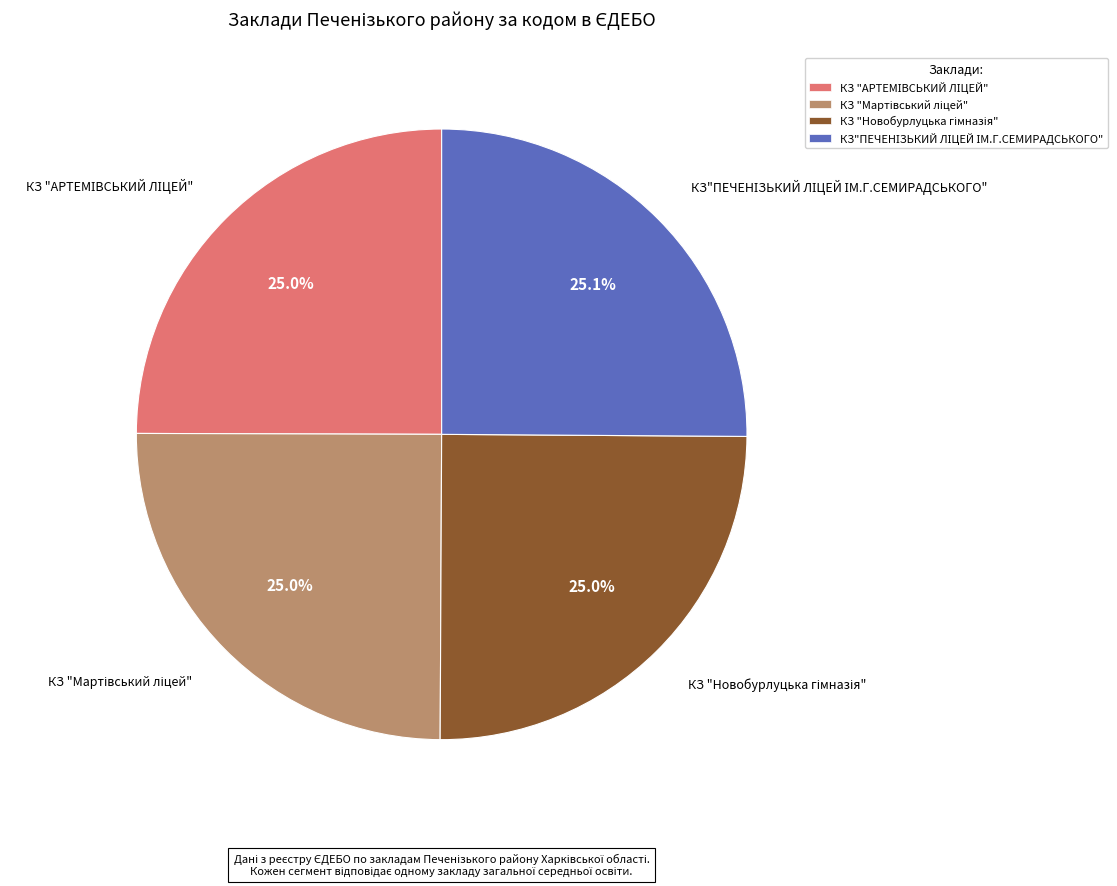

Is there any slice that represents more than half of the pie?

No